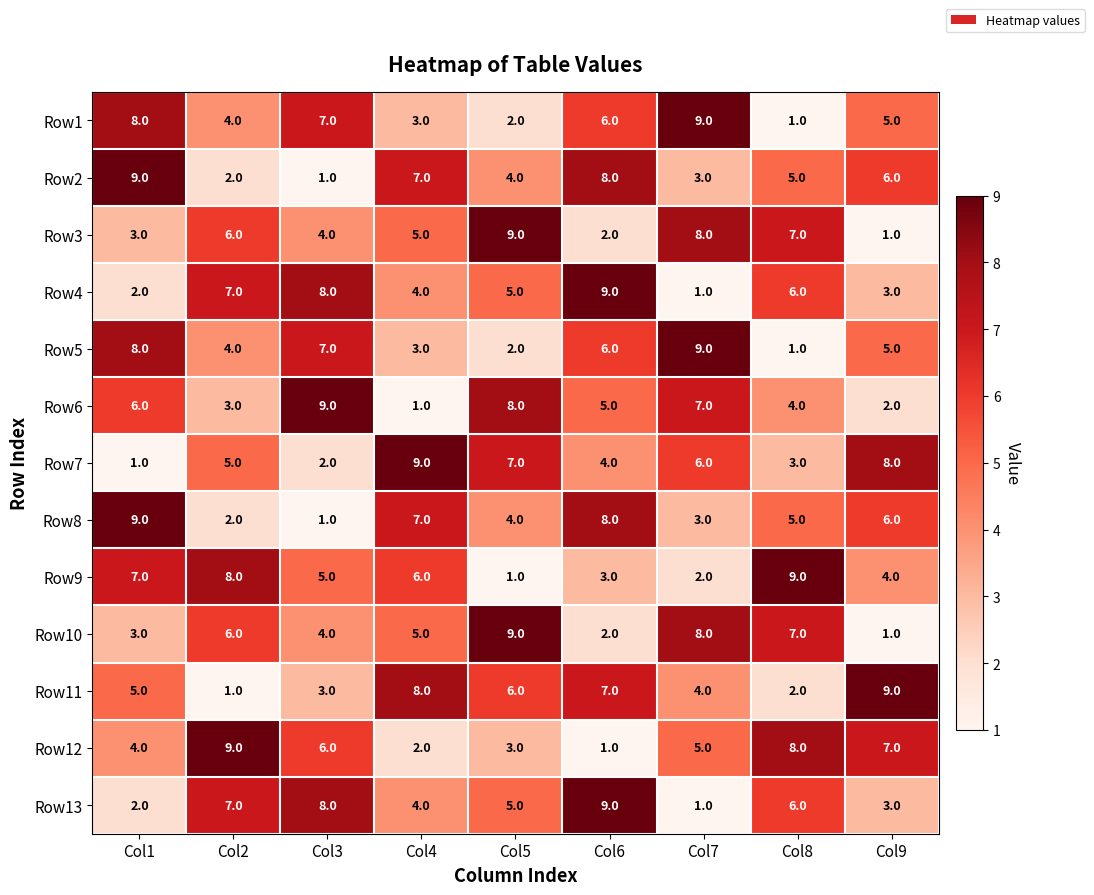

Rank the categories by Row6 value from highest to lowest.

Col3, Col5, Col7, Col1, Col6, Col8, Col2, Col9, Col4